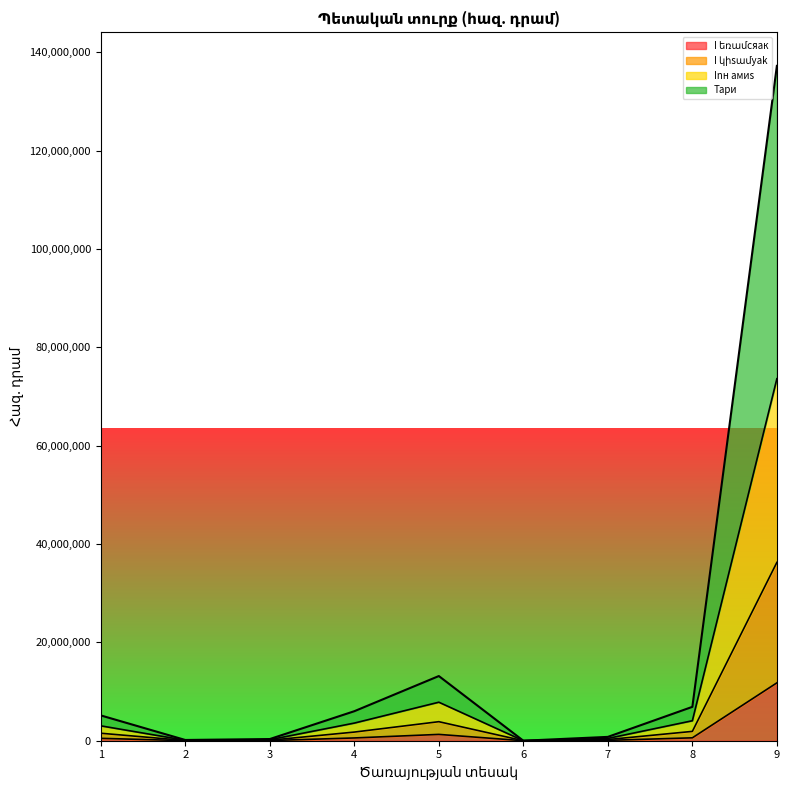

Reading left to right, transcribe all the data shown in this chart.

I եռամсяак: 1=485760	2=15000	3=32300	4=563960	5=1285620	6=150	7=75400	8=589250	9=11767310
I կիsամyak: 1=1521630	2=45200	3=98500	4=1759560	5=3870400	6=500	7=236700	8=1896430	9=36258950
Inн амиs: 1=3025750	2=90800	3=200750	4=3586800	5=7830380	6=1050	7=462500	8=4061520	9=73607000
Тари: 1=5144690	2=152400	3=341750	4=6000558	5=13151709	6=1750	7=781119	8=6887347	9=137222570